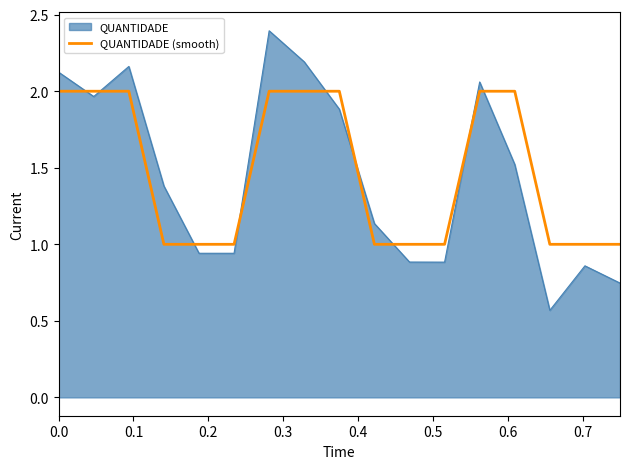

Rank the series by their maximum value, from lowest to highest.

QUANTIDADE (smooth), QUANTIDADE